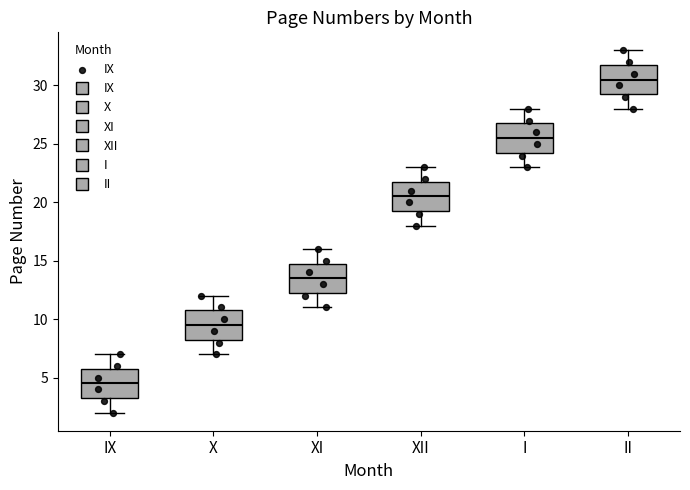

Which box has the lowest median line?

IX